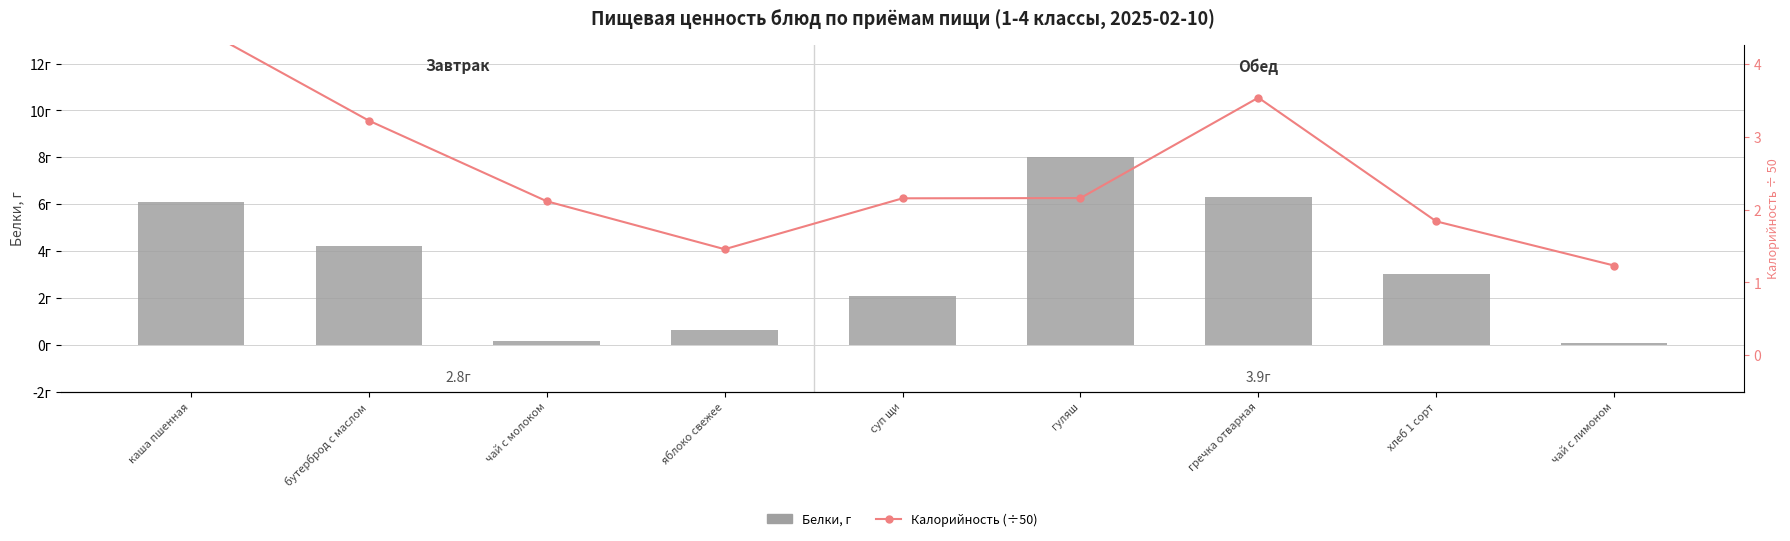

List the labels in order of Калорийность (÷50) value, smallest first.

чай с лимоном, яблоко свежее, хлеб 1 сорт, чай с молоком, суп щи, гуляш, бутерброд с маслом, гречка отварная, каша пшенная